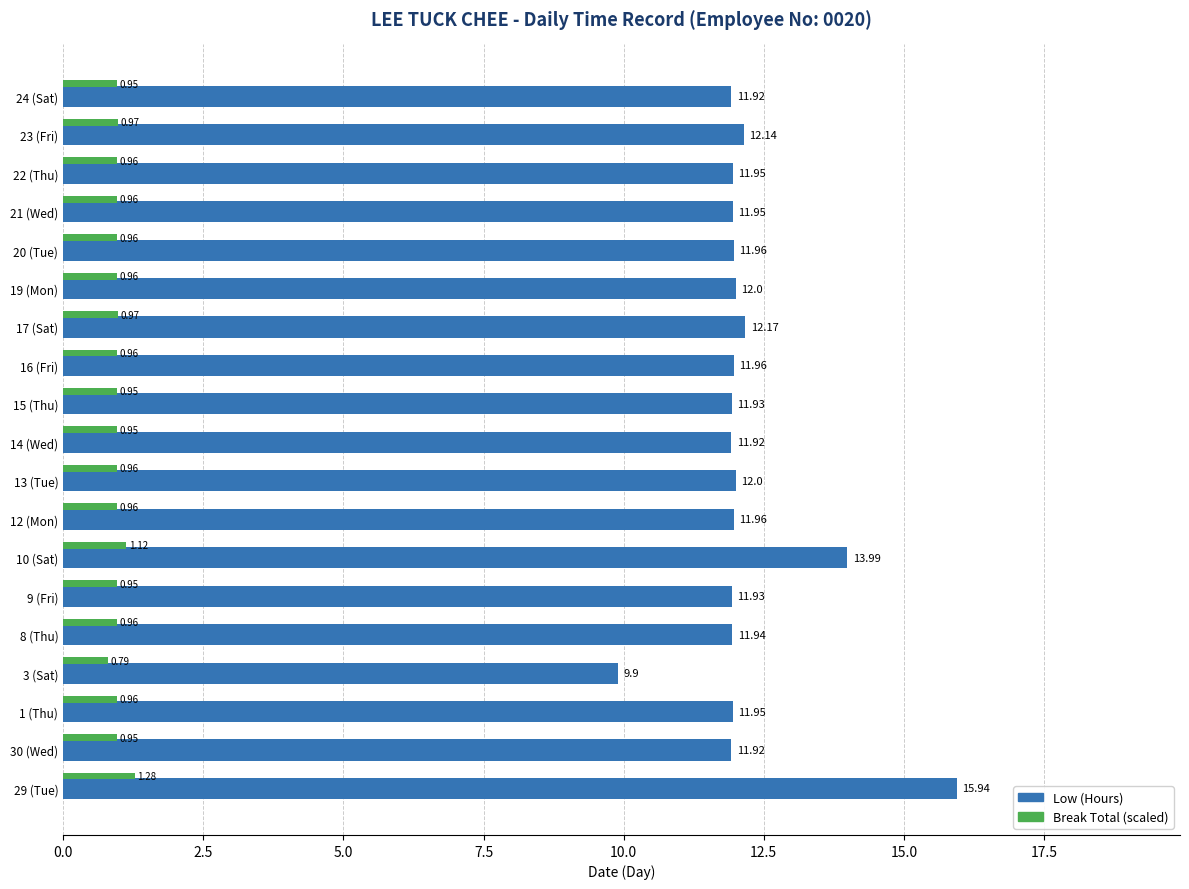

Which series changed the most between 15 (Thu) and 19 (Mon)?

Low (Hours)